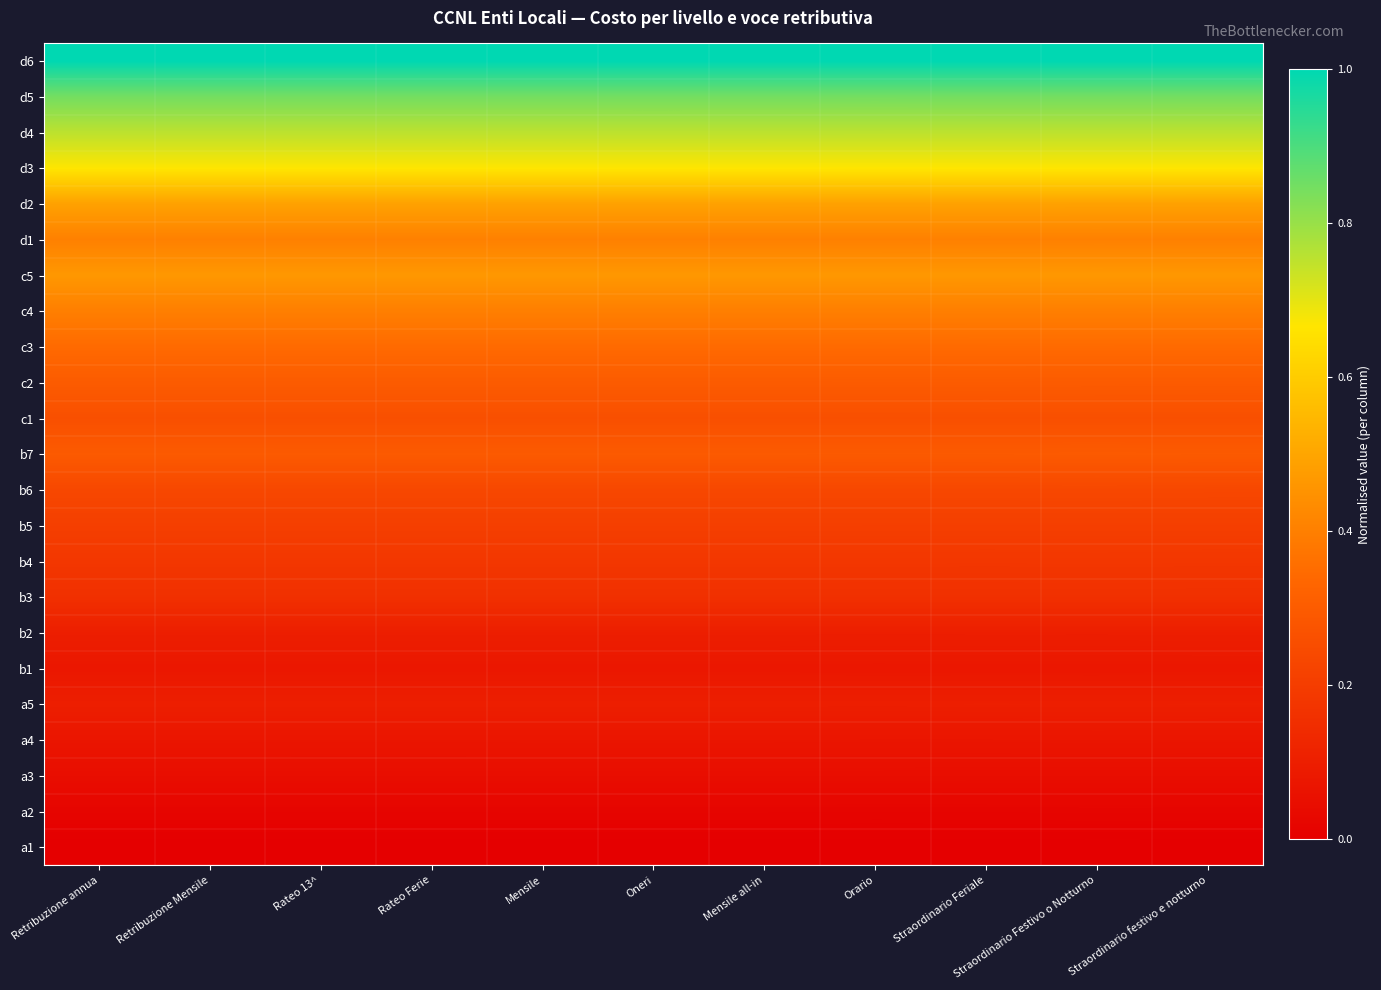

What is the spread (max minus min) of values at Mensile?

1.0